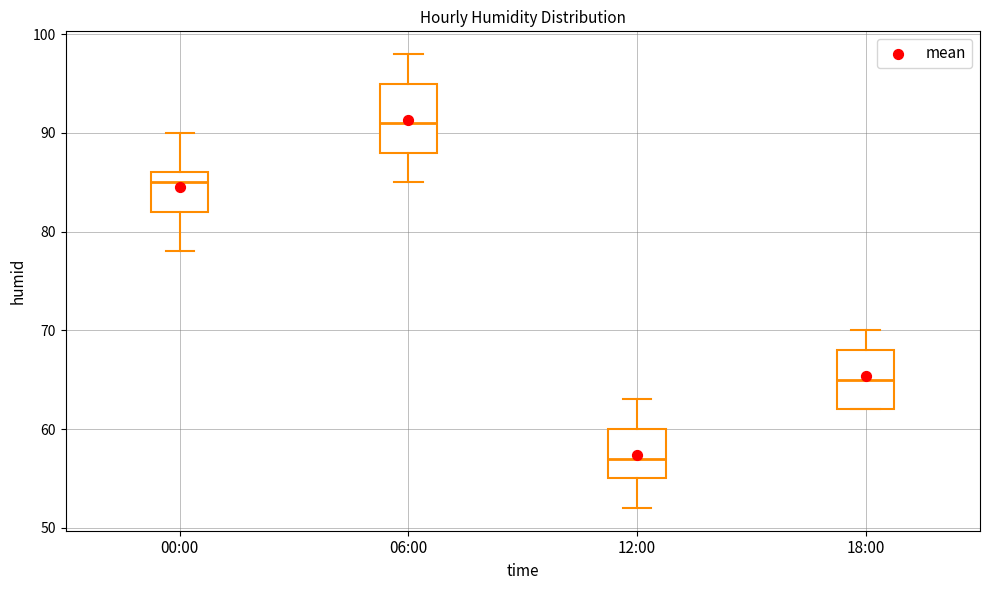

Reading left to right, read every box against the y-axis: the position of its median line, the range the box covers, and the ends of its whiskers. The values are not printed on the chart, so give them approximately, as read against the axis.

00:00: median 85, box 82 to 86, whiskers 78 to 90
06:00: median 91, box 88 to 95, whiskers 85 to 98
12:00: median 57, box 55 to 60, whiskers 52 to 63
18:00: median 65, box 62 to 68, whiskers 62 to 70